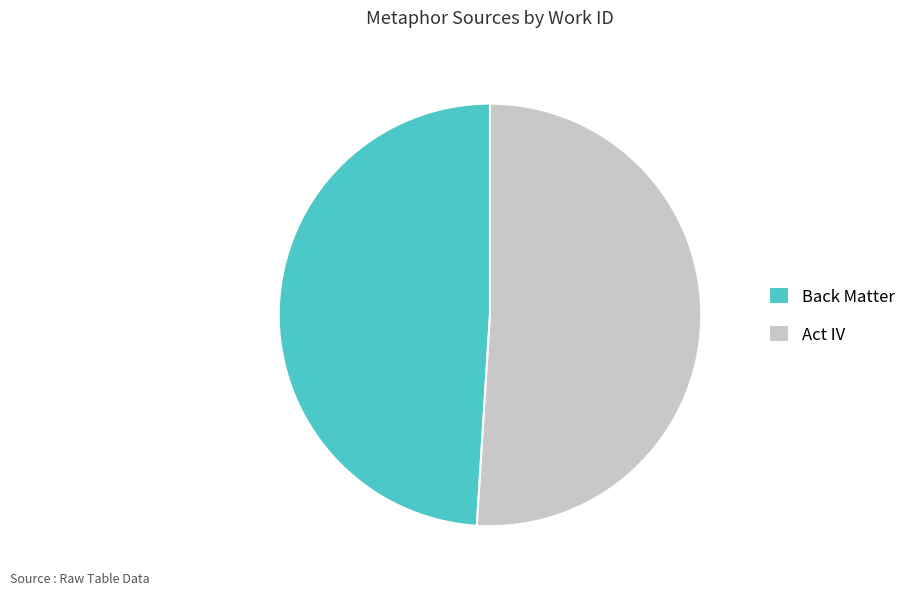

Is it true that Act IV is 51% of the pie?

True